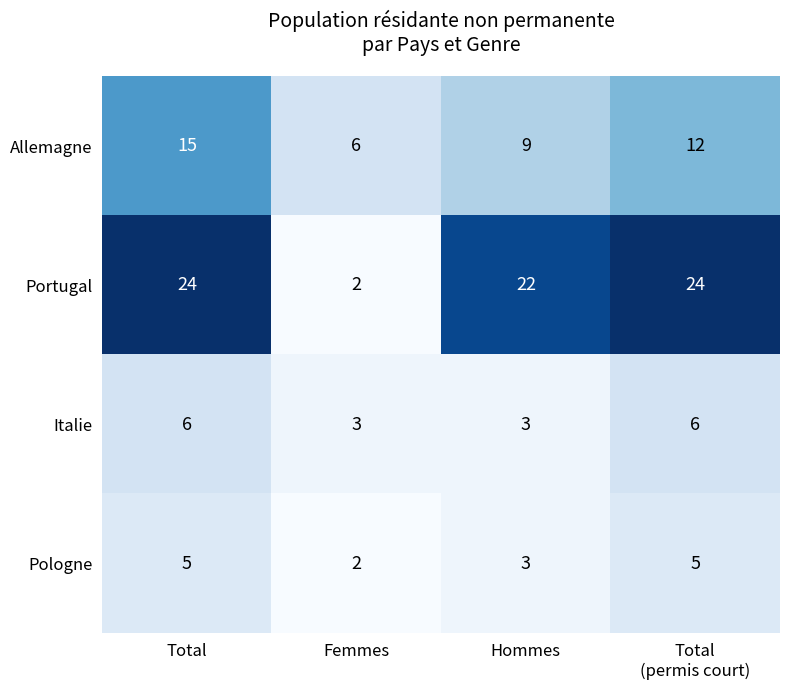

Is it true that Pologne equals 2 at Femmes?

True